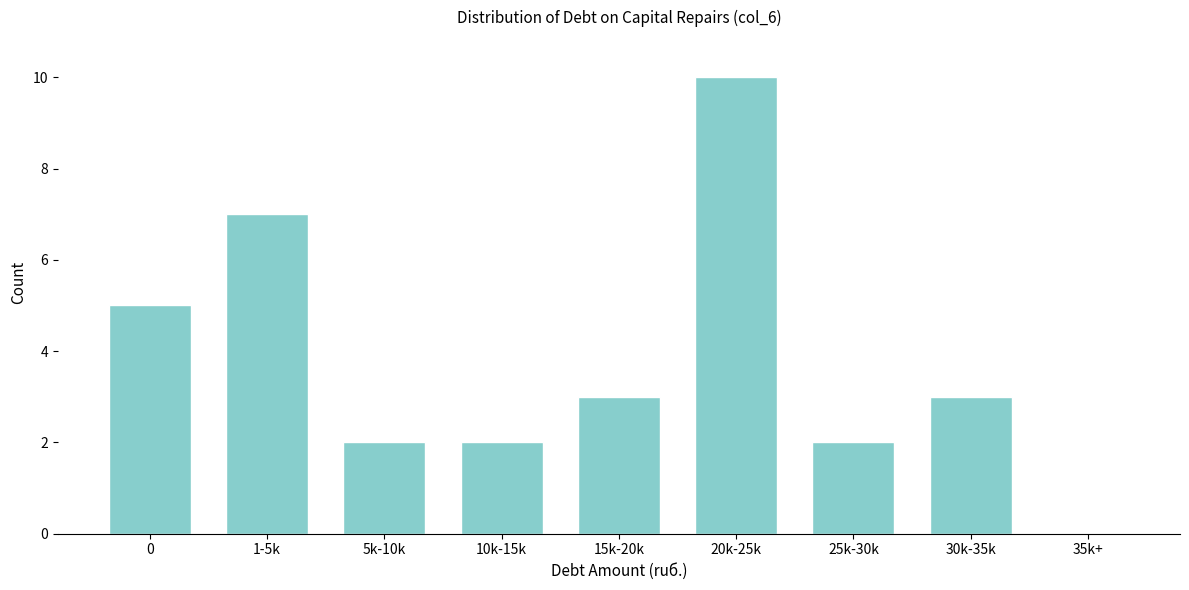

Reading left to right, what are all the values shown in this chart?

0=5	1-5k=7	5k-10k=2	10k-15k=2	15k-20k=3	20k-25k=10	25k-30k=2	30k-35k=3	35k+=0